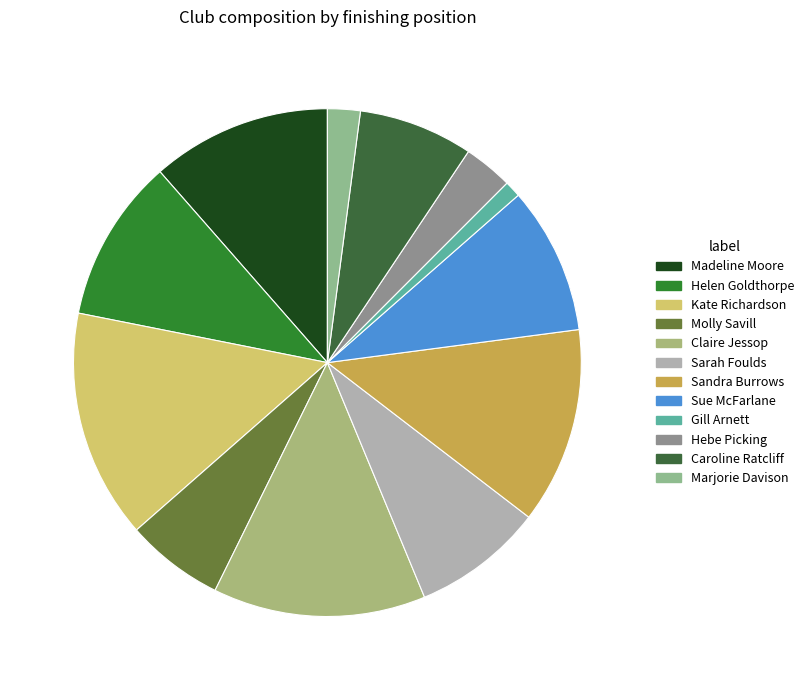

To the nearest percent, what percentage of the pie is Claire Jessop?

14%